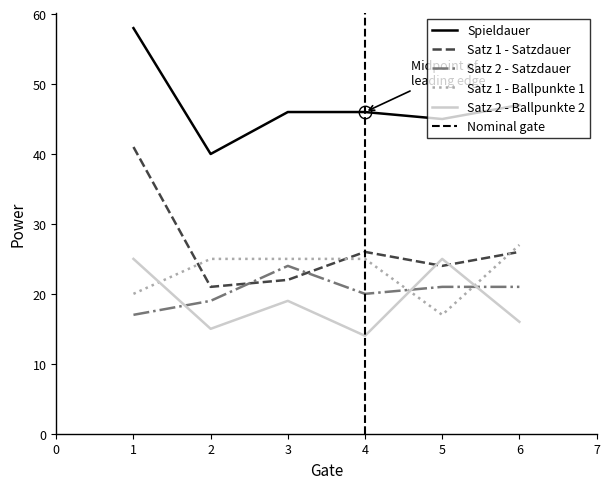

Which series has the largest range (max minus min)?

Satz 1 - Satzdauer